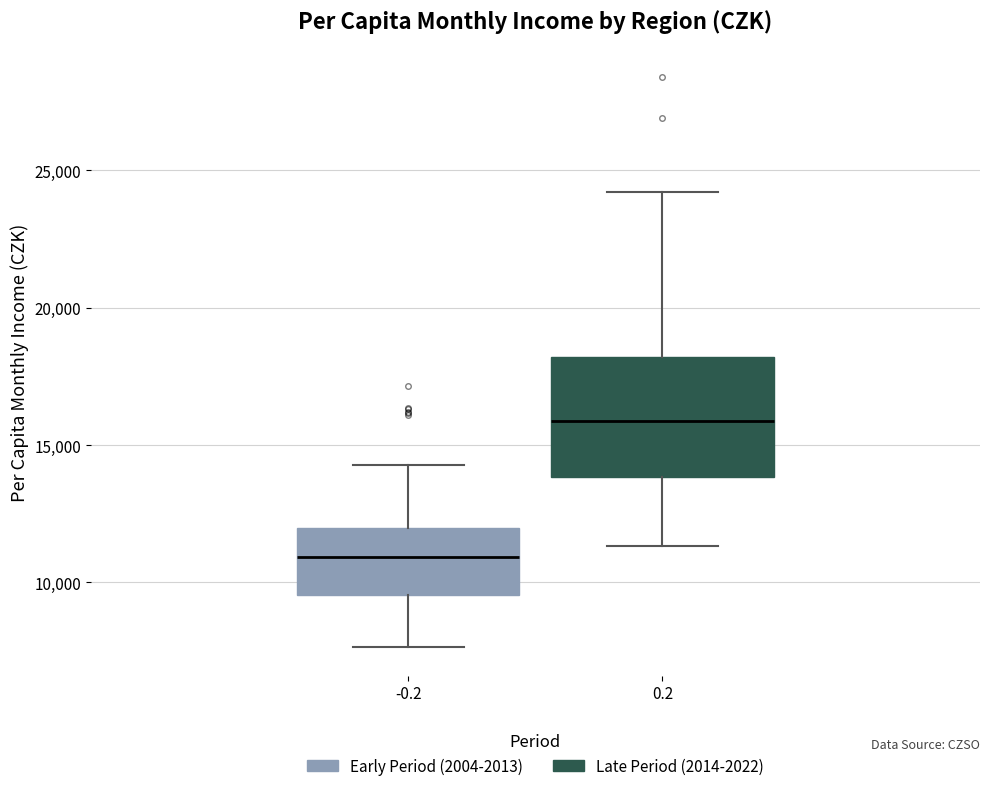

Which box has the highest median line?

0.2